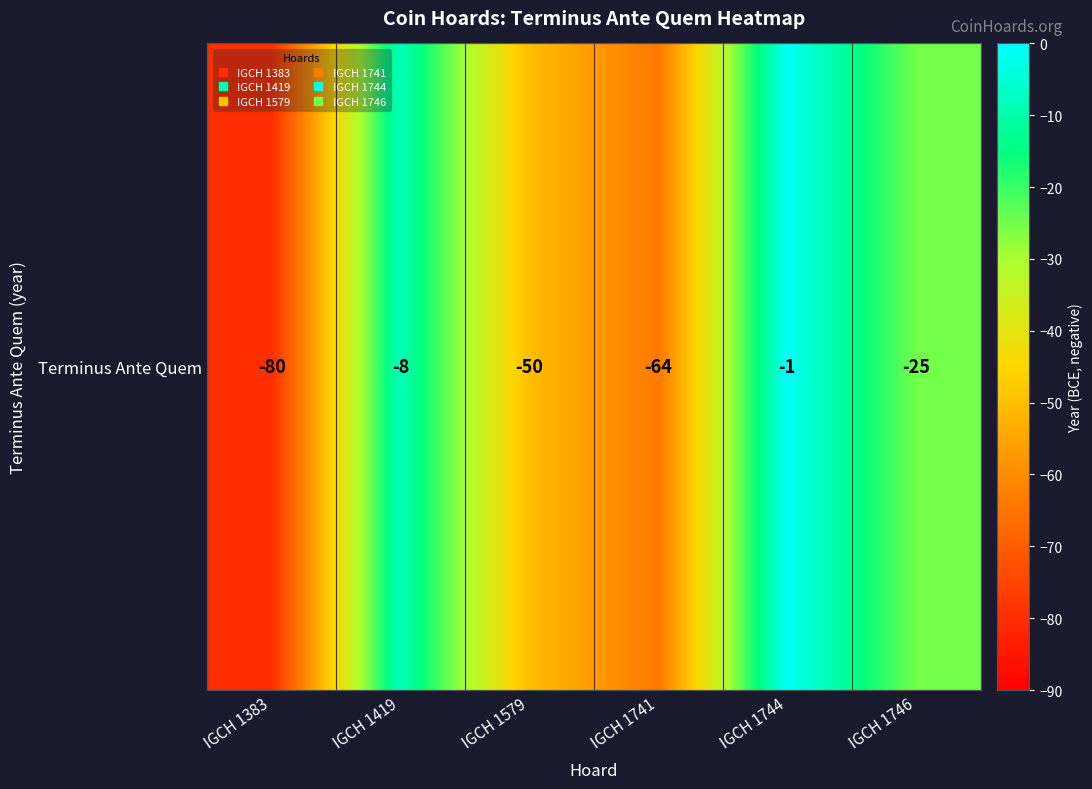

Reading left to right, extract all data points from this chart.

IGCH 1383=-80	IGCH 1419=-8	IGCH 1579=-50	IGCH 1741=-64	IGCH 1744=-1	IGCH 1746=-25